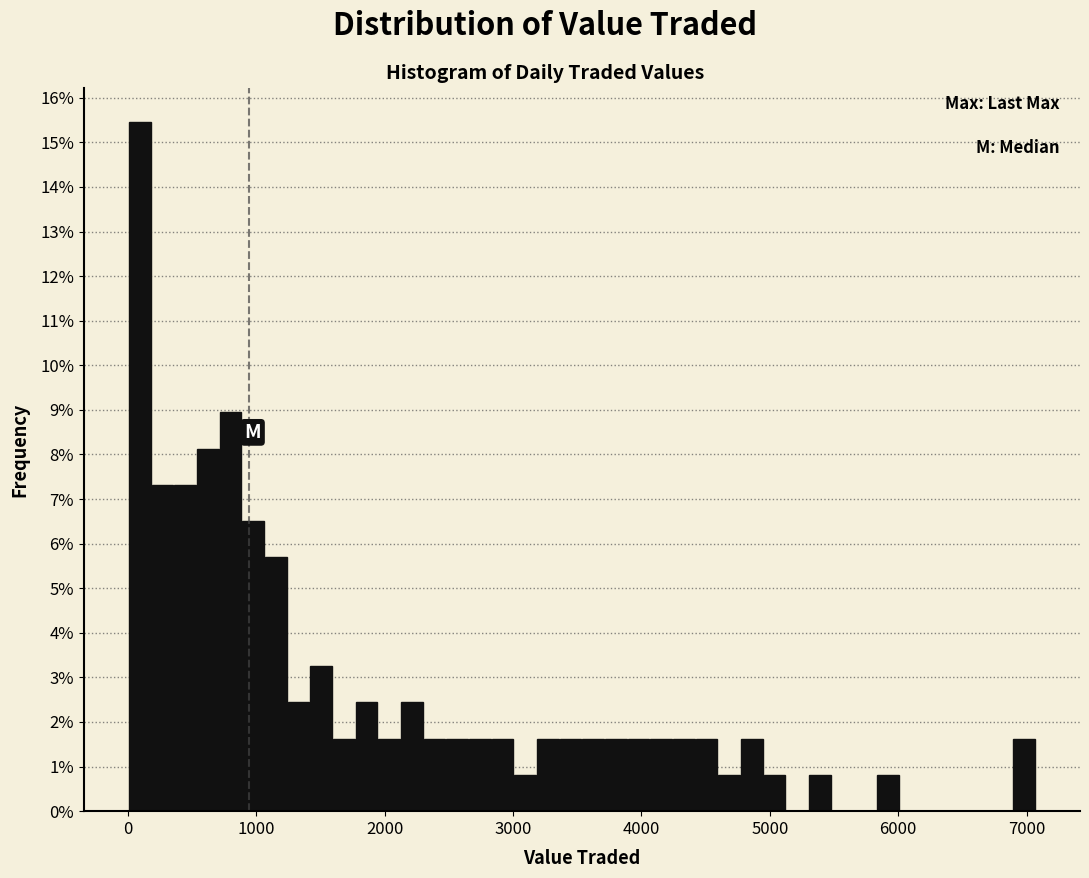

Around what value on the x-axis is the tallest bar? Give the approximate position of its centre, as read against the axis.

100